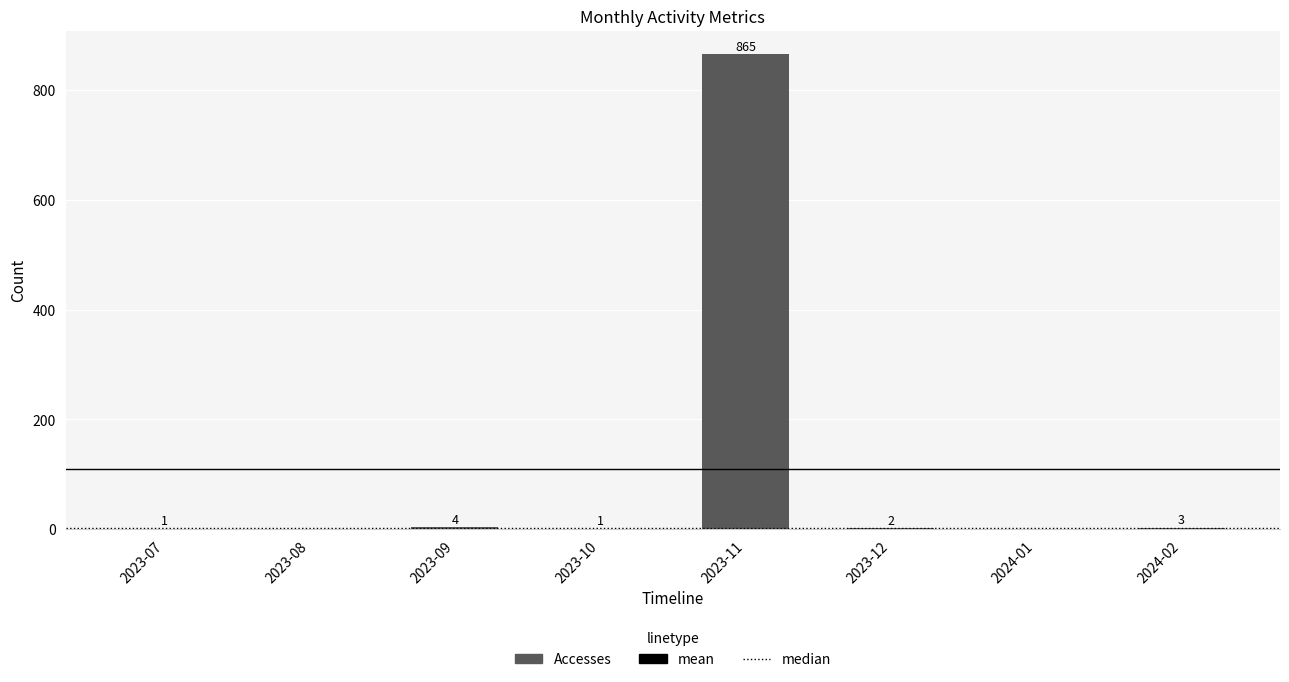

What is the sum of all values?

876